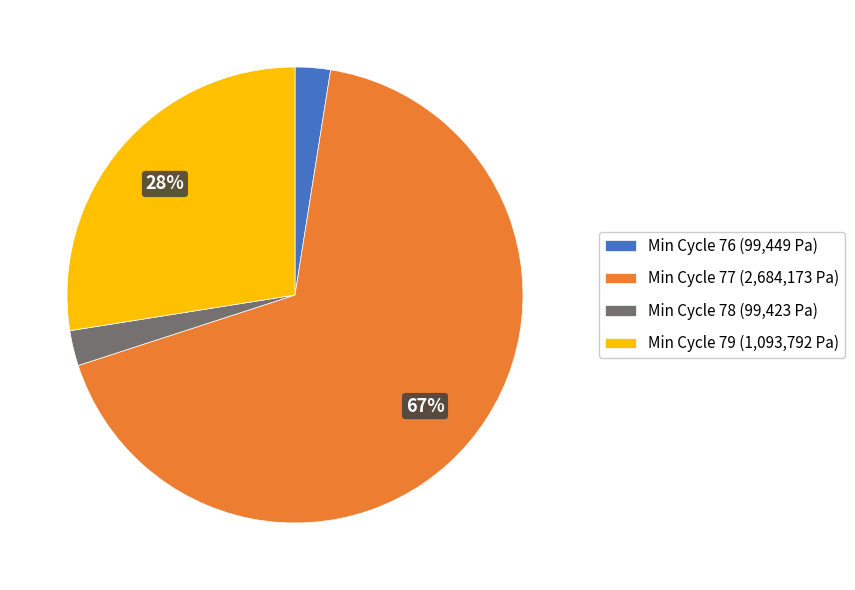

How many slices are in this pie chart?

4